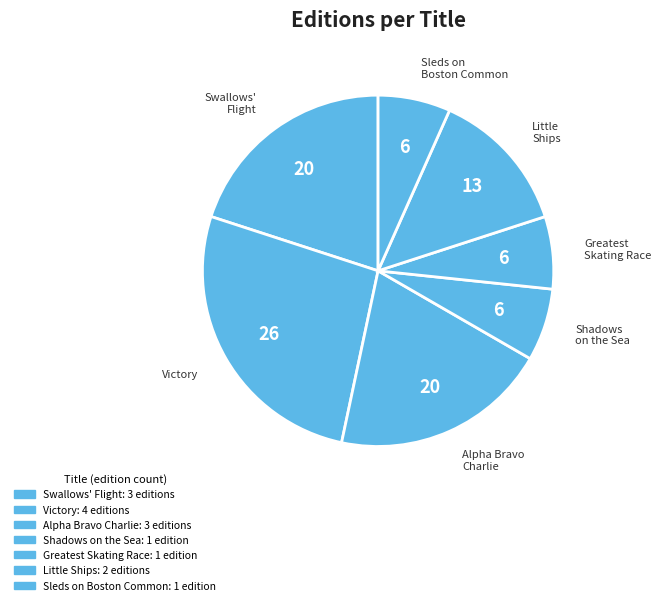

How many segments does this pie chart have?

7